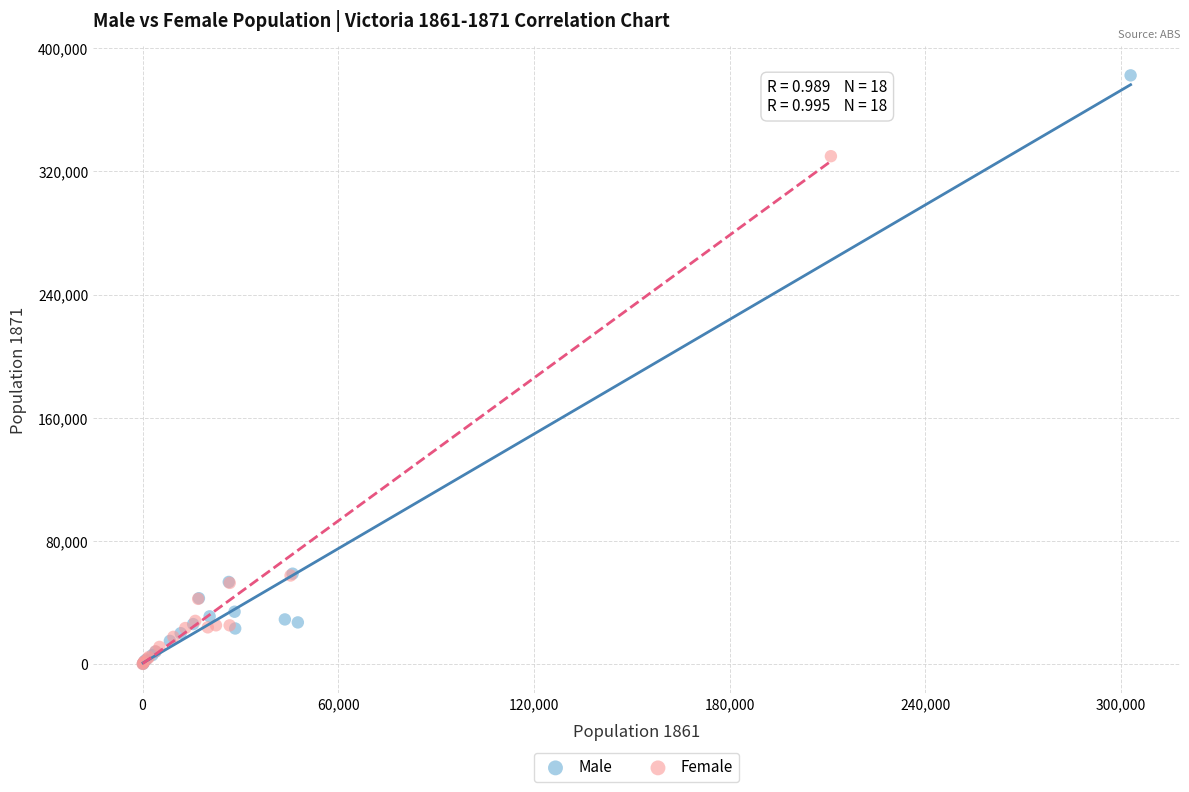

Which series has the largest Y range (max minus min)?

Male